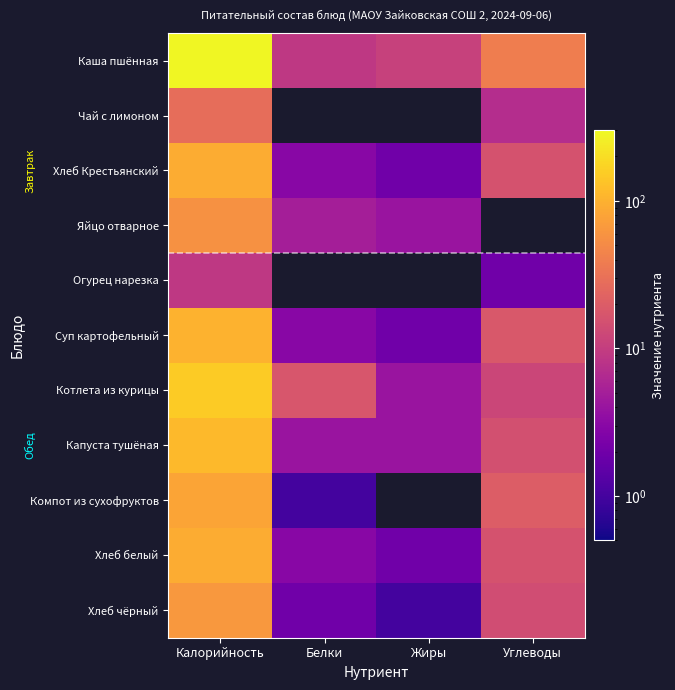

At how many categories does at least one series exceed 120?

1